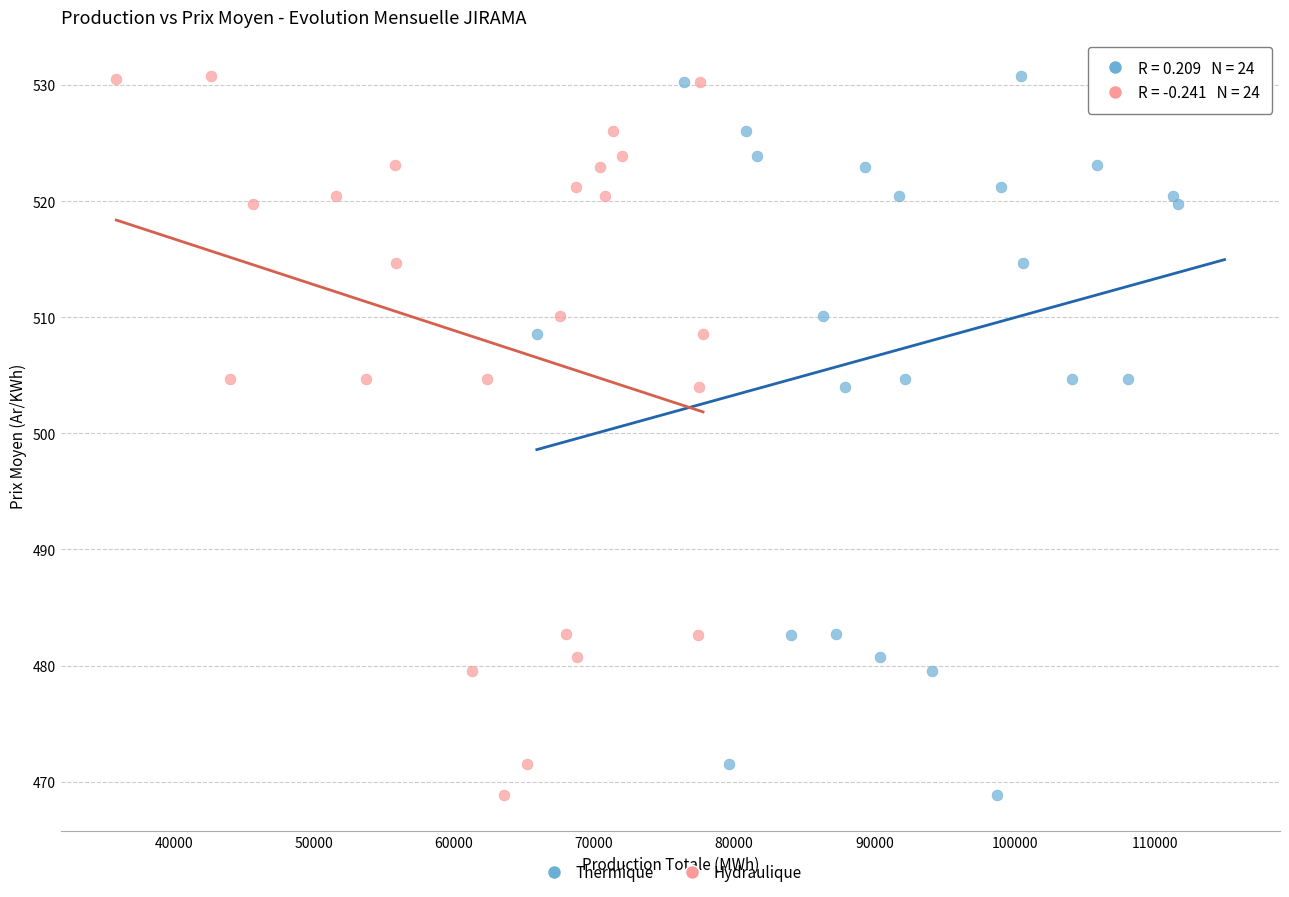

What are all the series names shown in the legend?

Thermique, Hydraulique